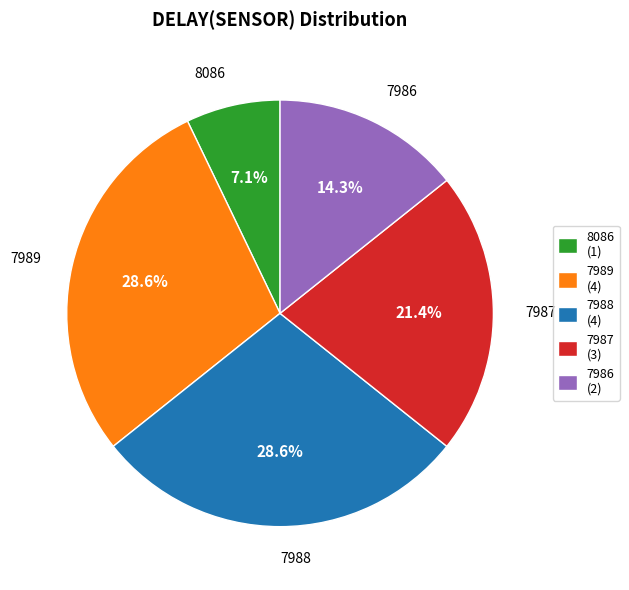

How many segments does this pie chart have?

5